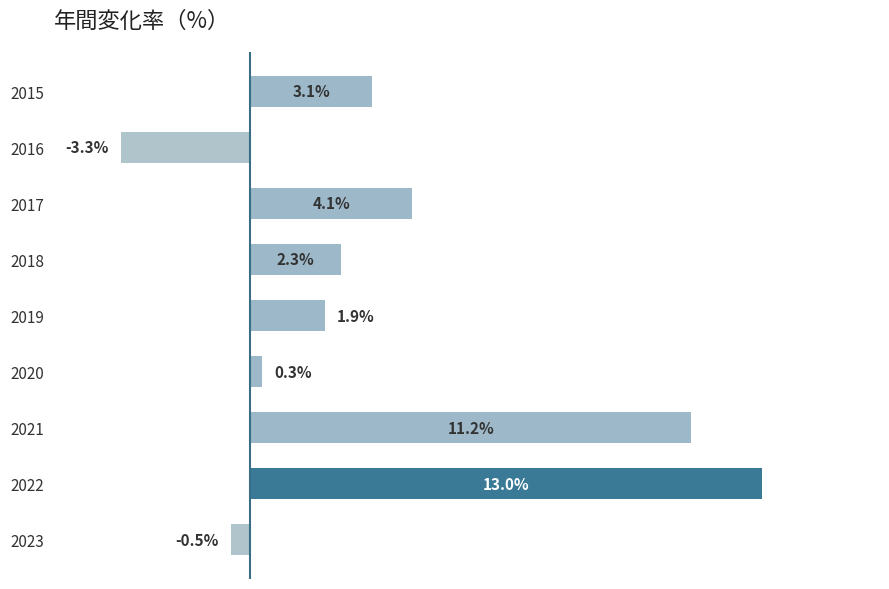

List the labels in order of value, largest first.

2022, 2021, 2017, 2015, 2018, 2019, 2020, 2023, 2016